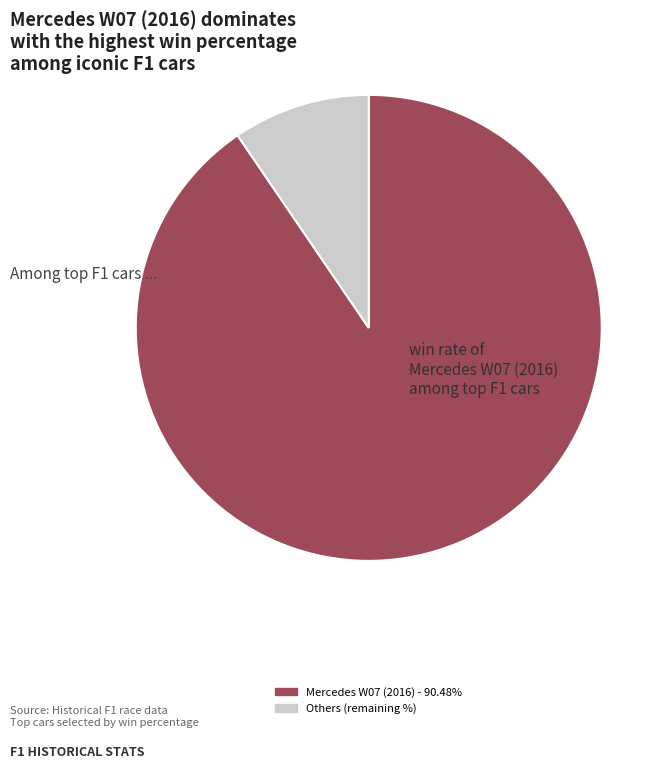

Does any single category account for the majority?

Yes